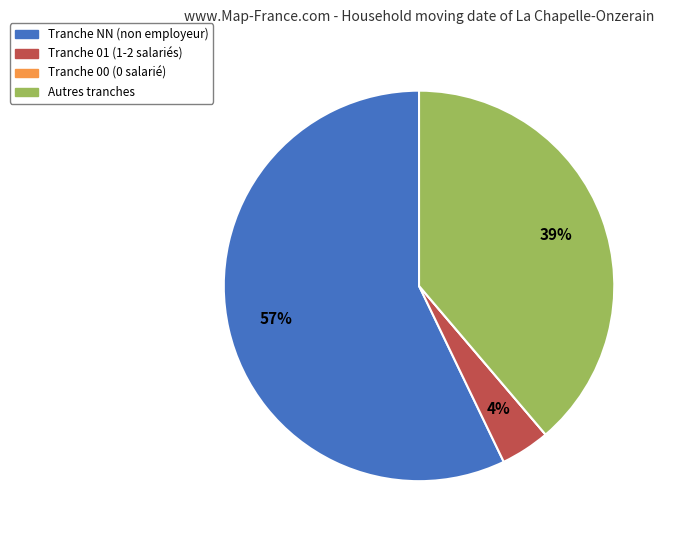

Is there any slice that represents more than half of the pie?

Yes